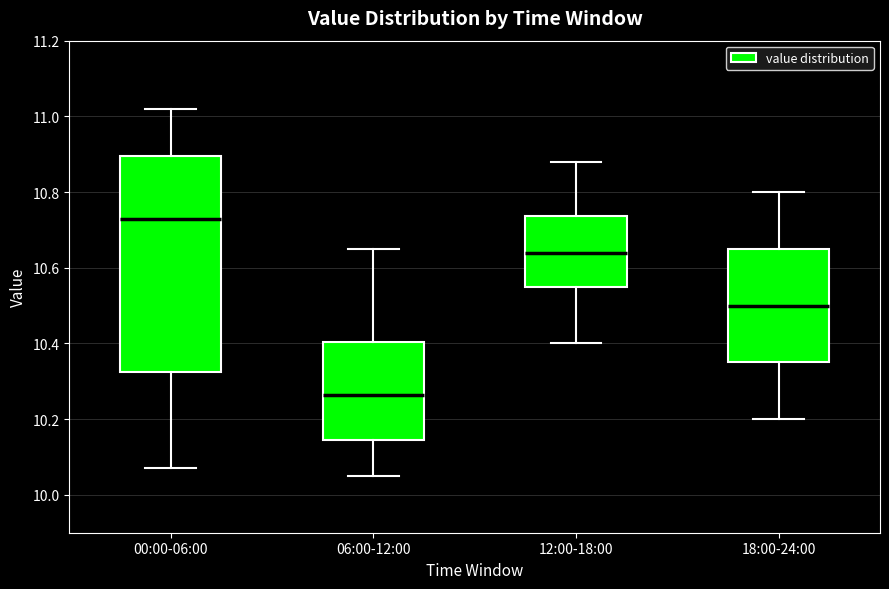

Which box is the tallest, from its lower edge to its upper edge?

00:00-06:00